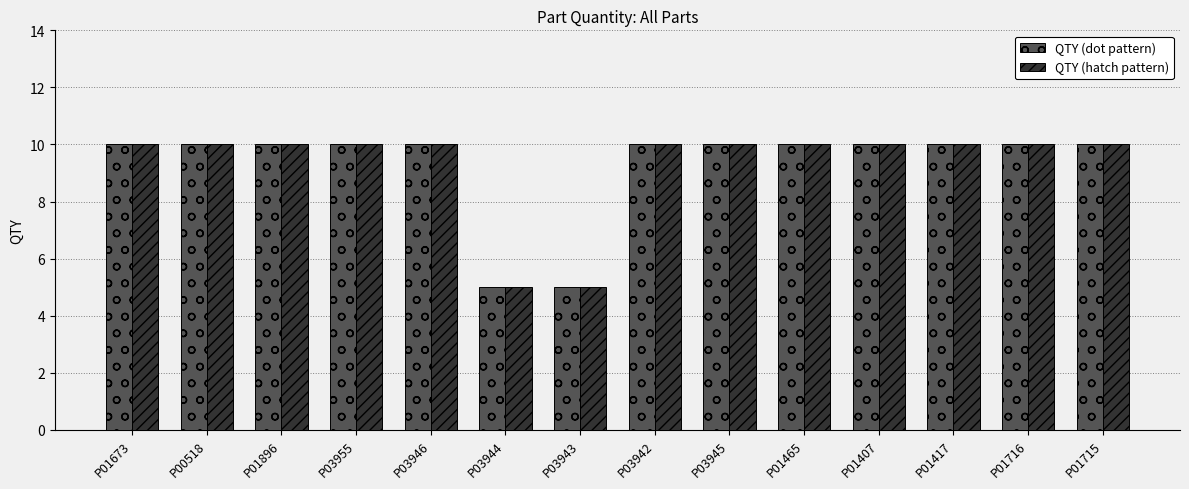

What is the value of the QTY (dot pattern) bar at the 10th from the left?

10